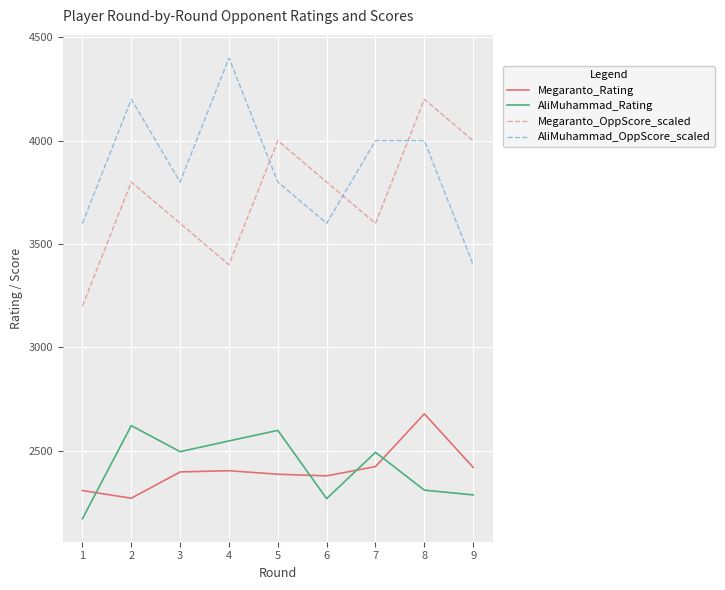

What is the difference between the second highest and second lowest values in the Megaranto_OppScore_scaled series?

600